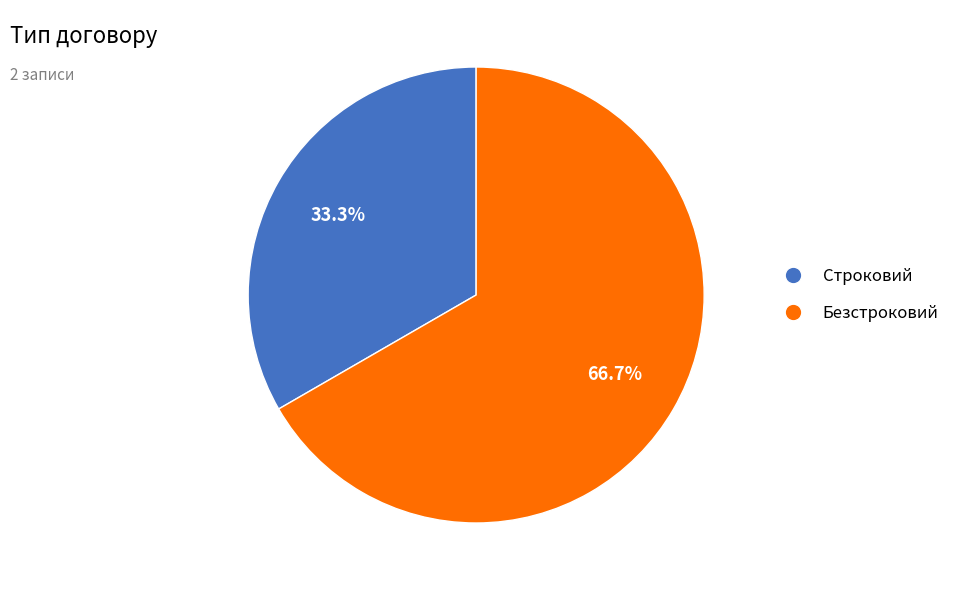

Between Безстроковий and Строковий, which is larger?

Безстроковий